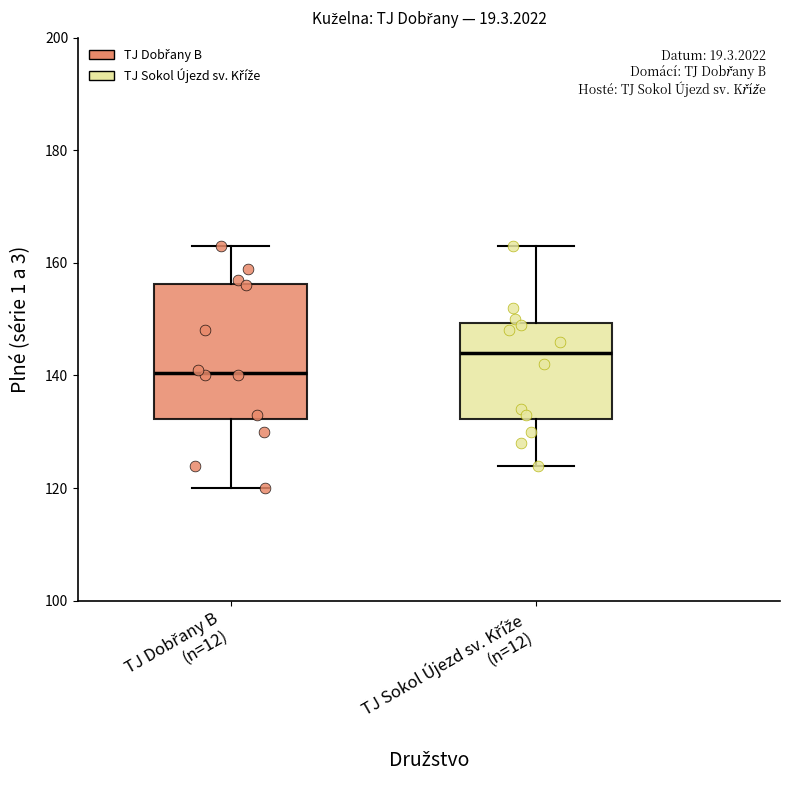

Where is the upper edge of the box for TJ Dobřany B (n=12) on the y-axis? The values are not printed on the chart, so give them approximately, as read against the axis.

156